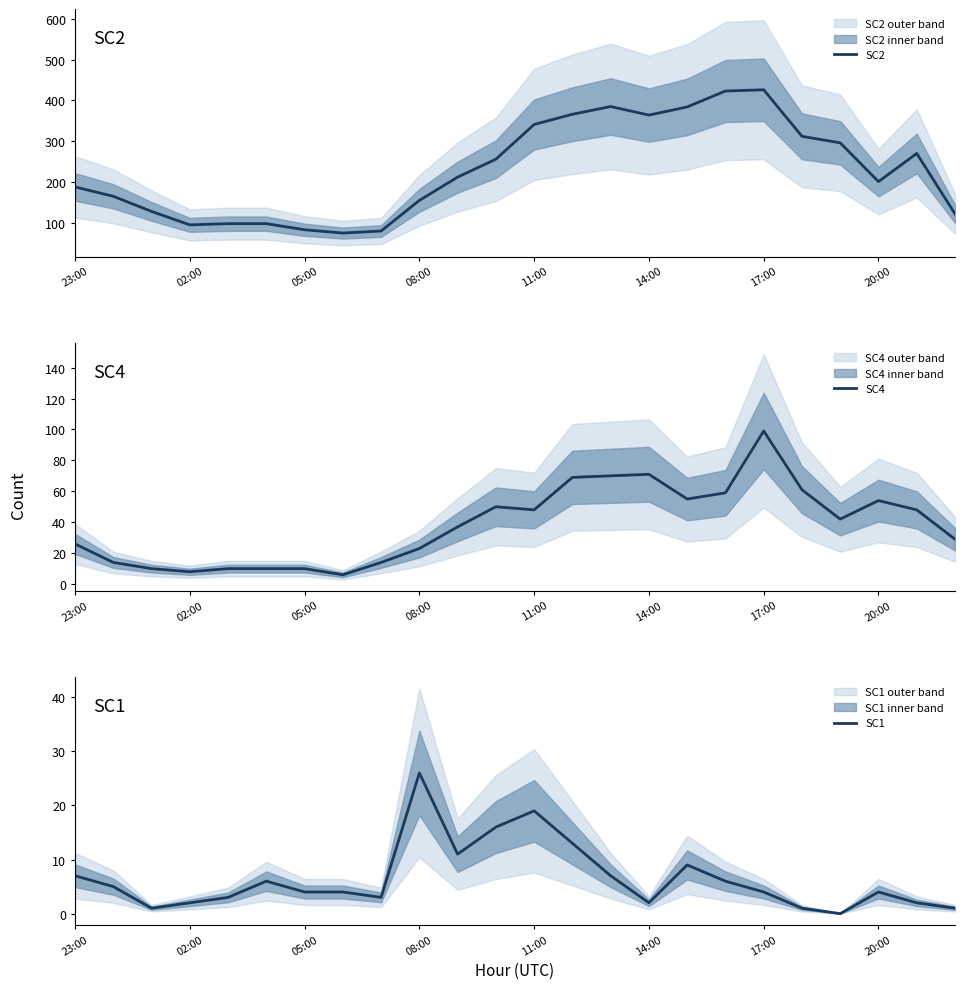

Is it true that SC2 equals 426 at 17:00?

True